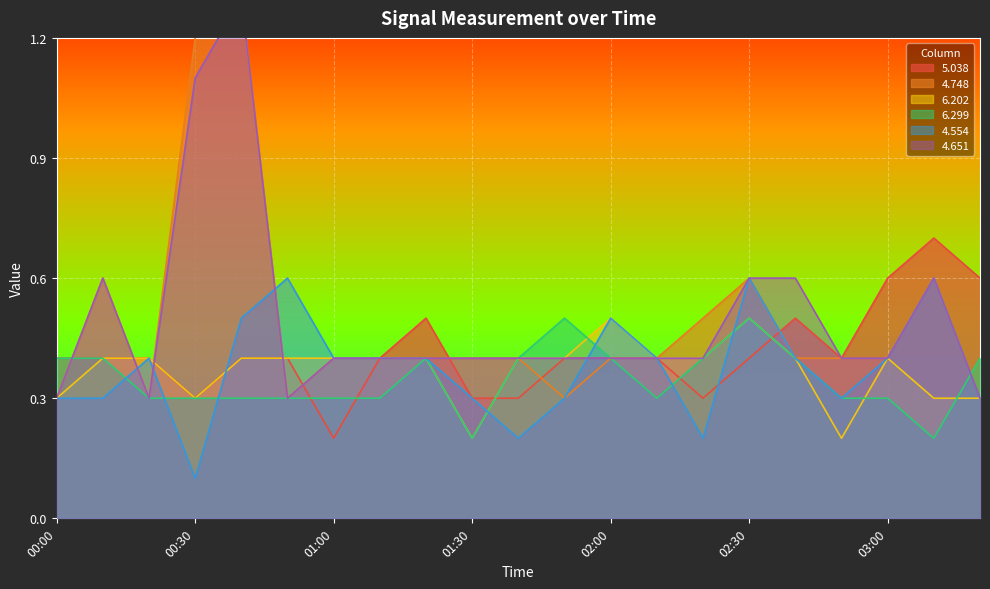

Which series has the widest spread of values?

4.748